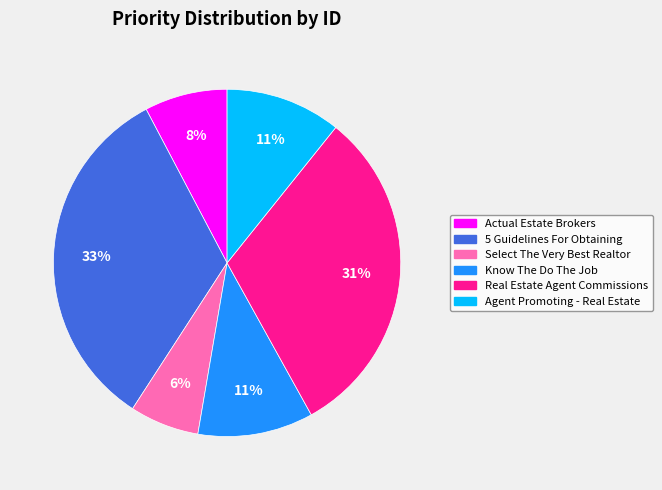

Is the sum of Select The Very Best Realtor and 5 Guidelines For Obtaining greater than half?

No